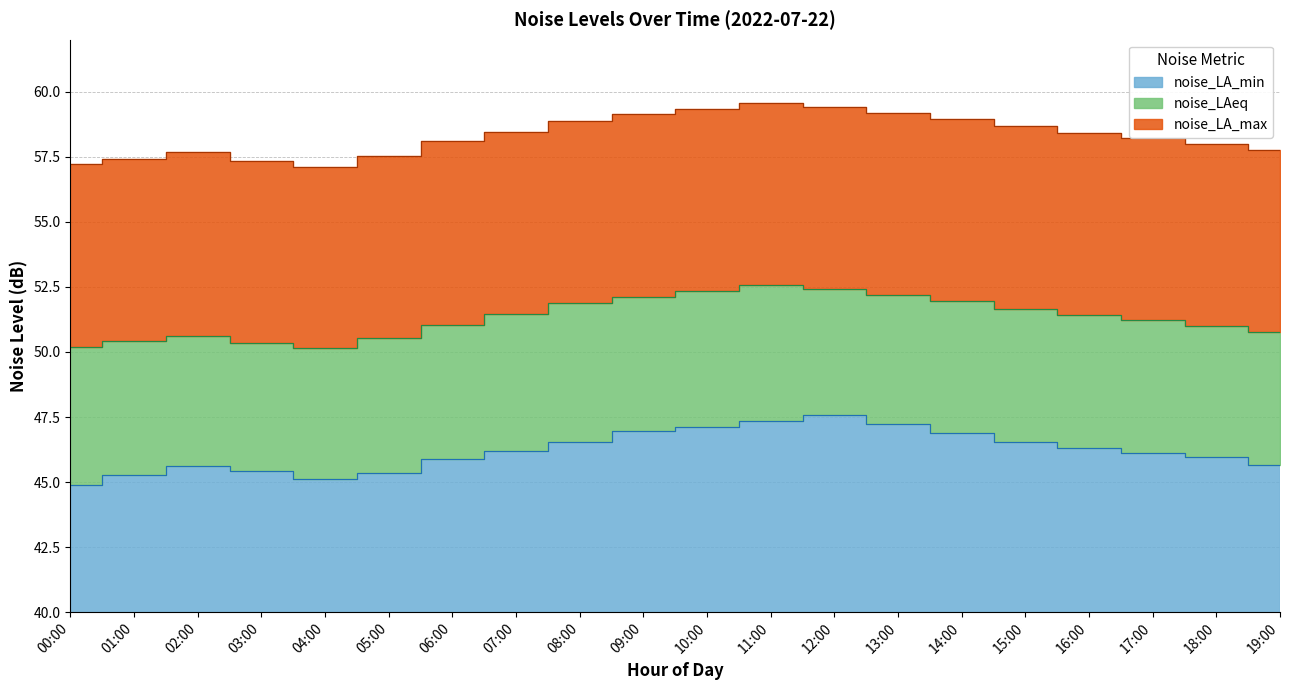

What is the label of the 16th point from the right?

04:00